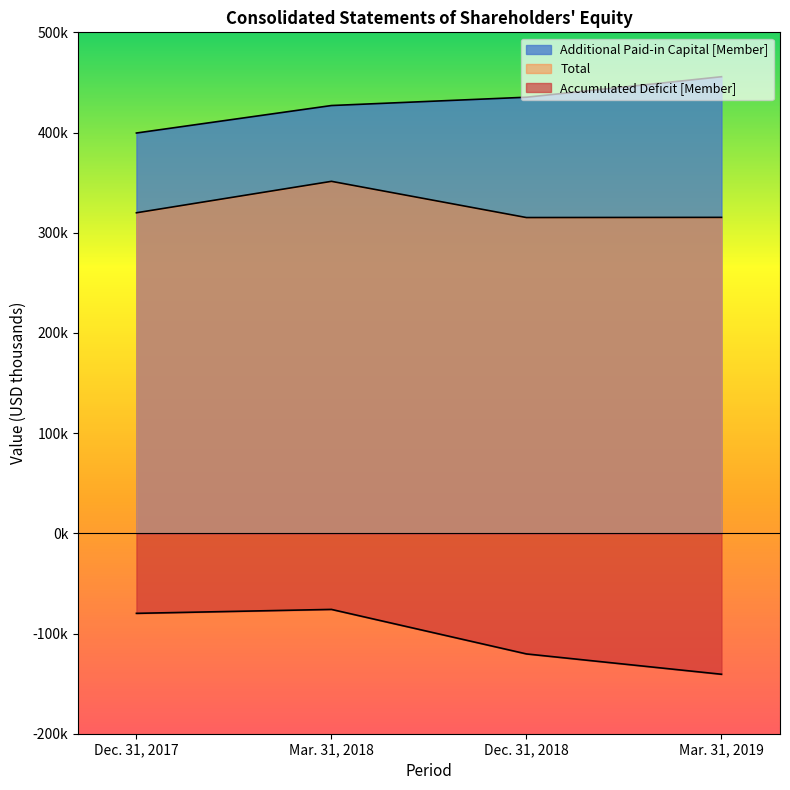

Which series has the largest total across all categories?

Additional Paid-in Capital [Member]